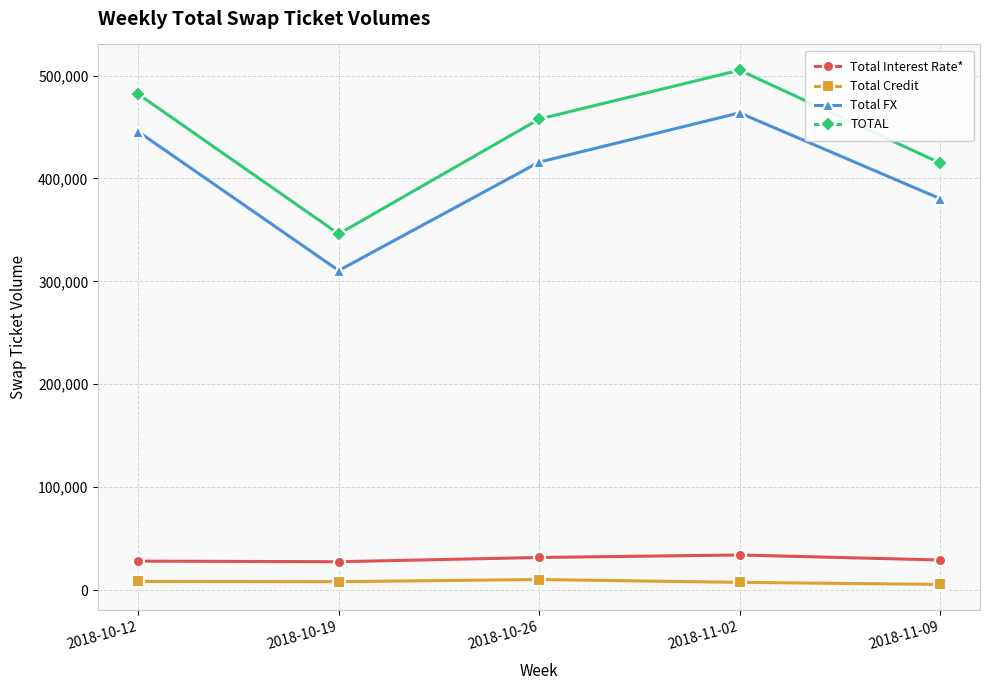

What is the difference between the highest and lowest values at 2018-10-19?

337962